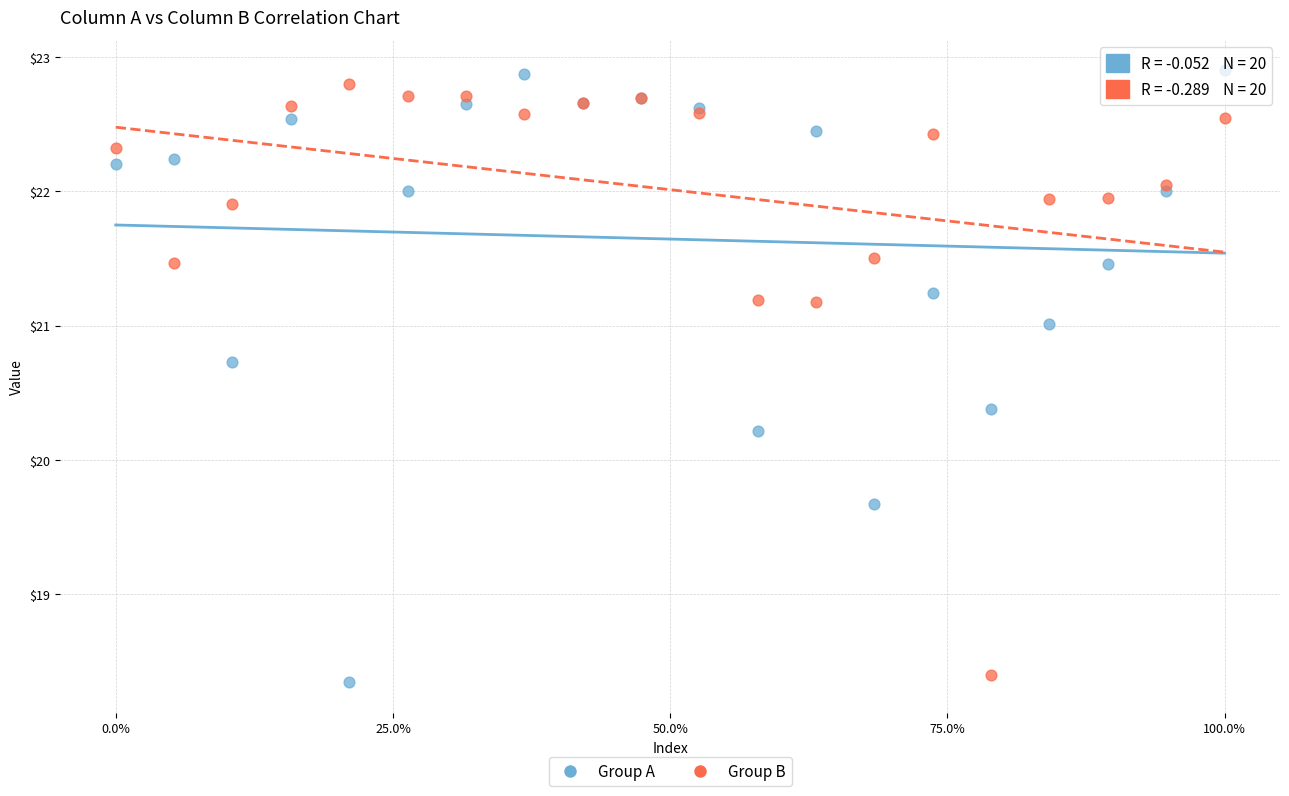

What are all the series names shown in the legend?

Group A, Group B